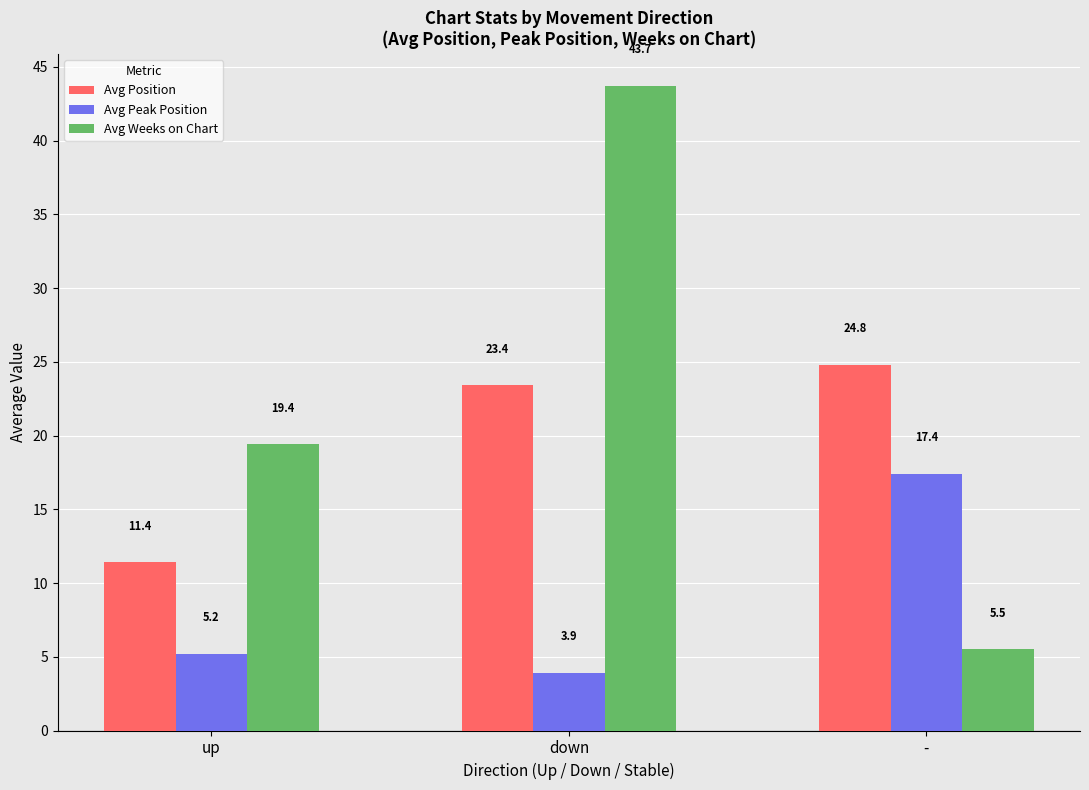

Reading left to right, extract all data points from this chart.

Avg Position: up=11.4	down=23.4	-=24.8
Avg Peak Position: up=5.2	down=3.9	-=17.4
Avg Weeks on Chart: up=19.4	down=43.7	-=5.5